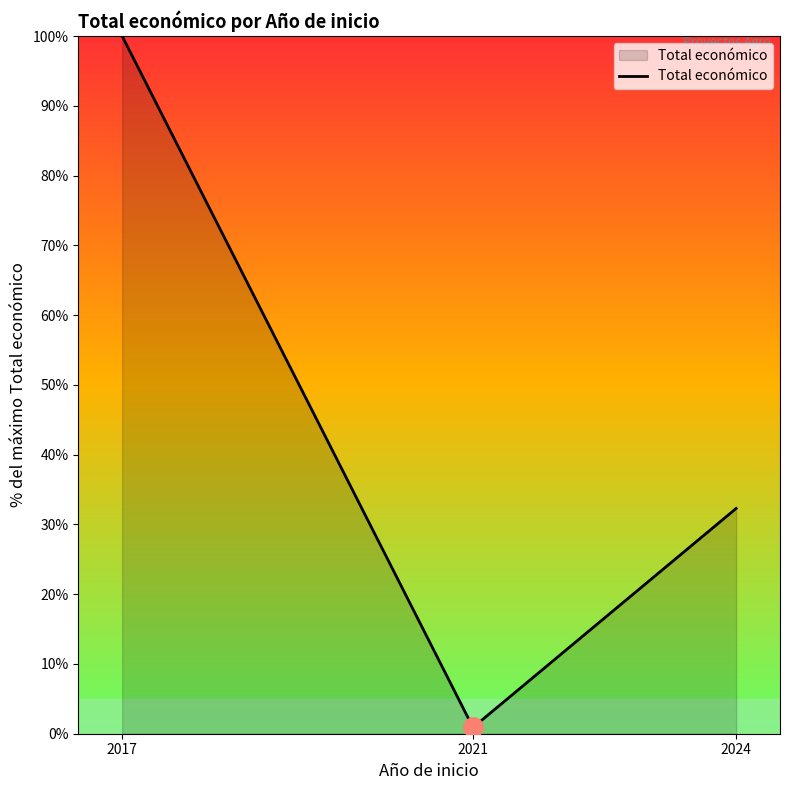

What is the average value?

44.4